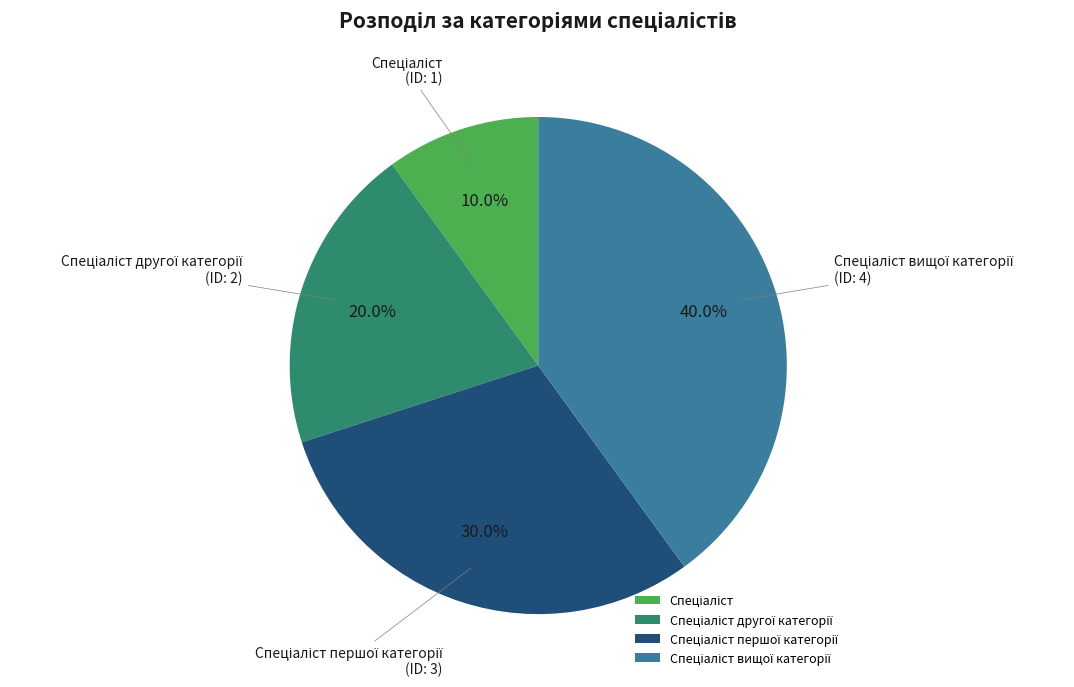

Is there any slice that represents more than half of the pie?

No